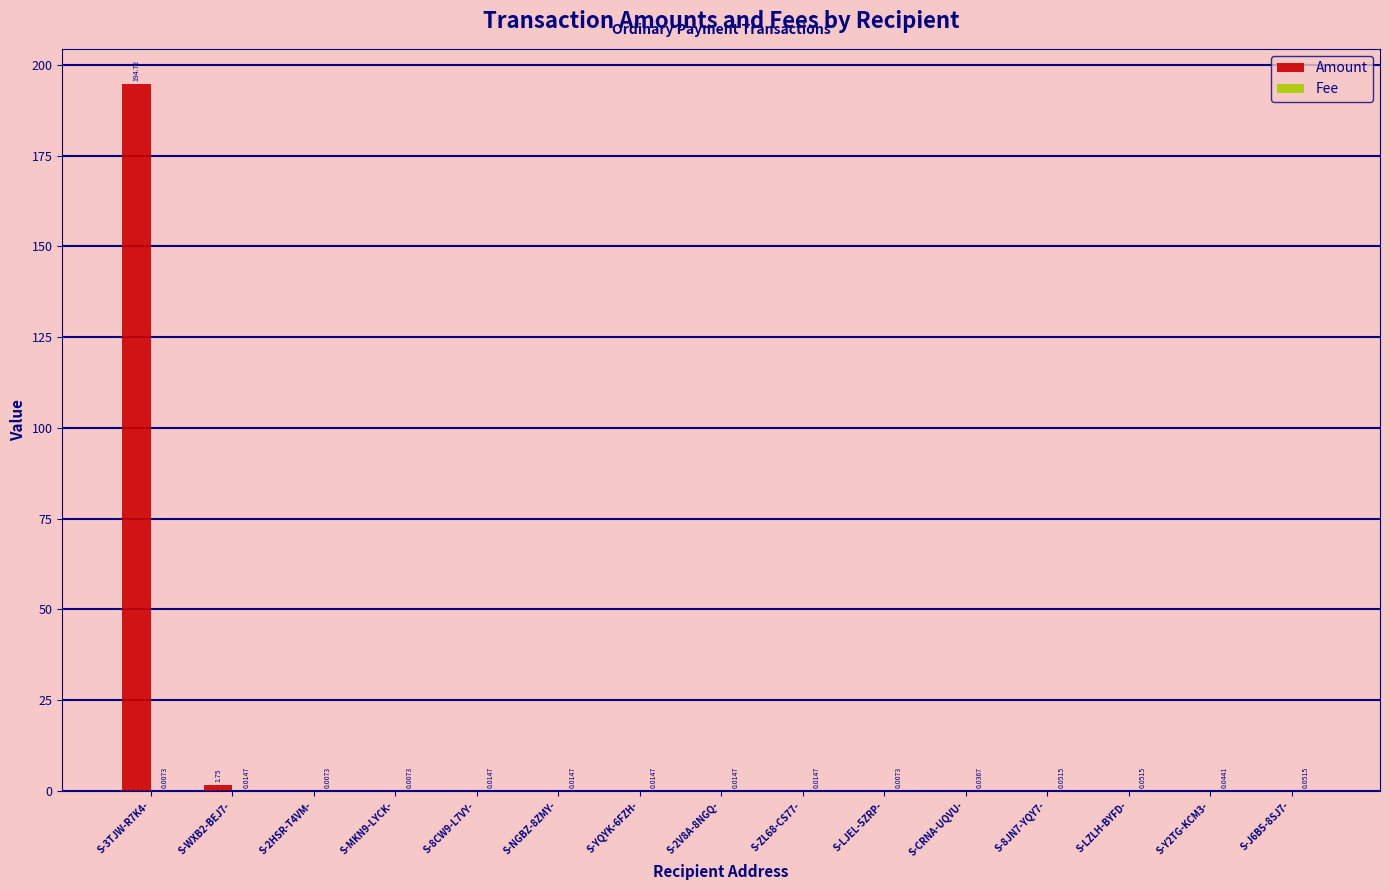

What is the total value across all series at S-3TJW-R7K4-?

194.7